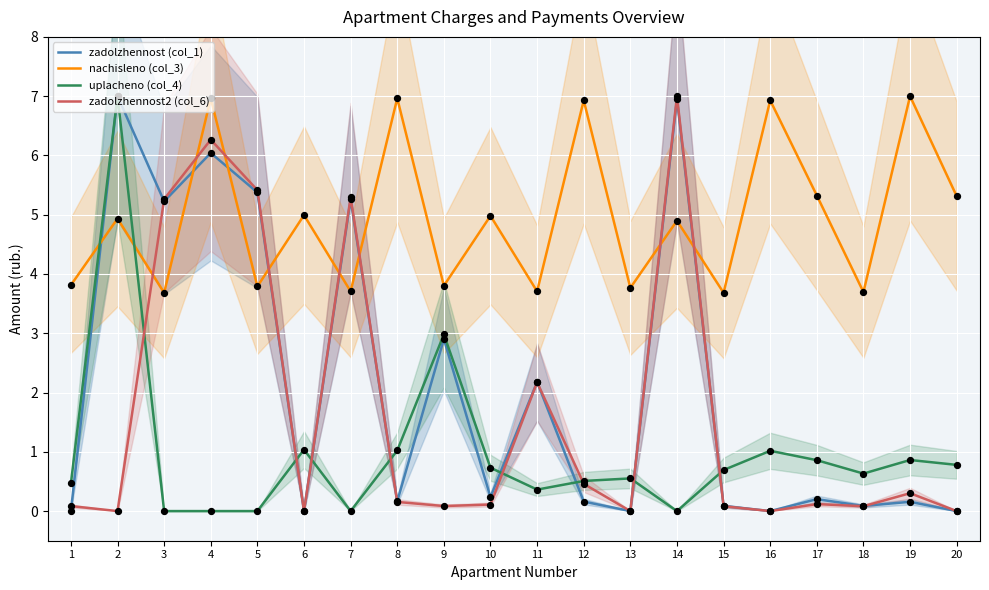

At how many categories does at least one series exceed 4?

14